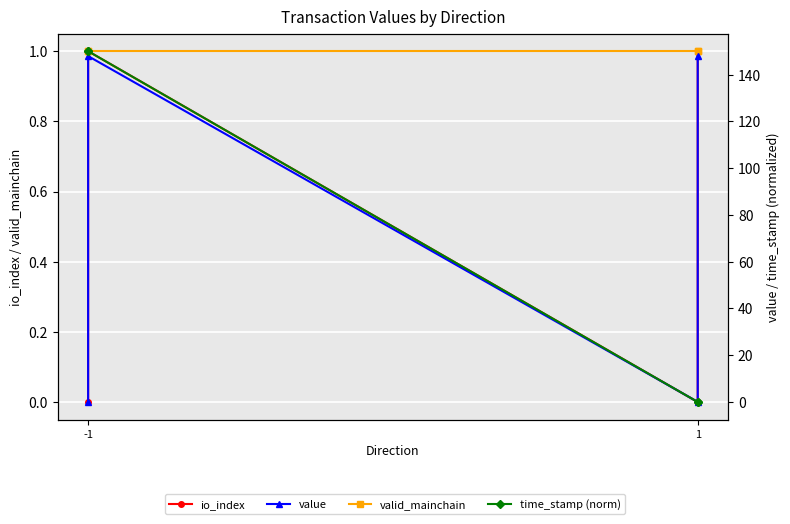

List the series in order of their peak value, lowest first.

io_index, valid_mainchain, value, time_stamp (norm)